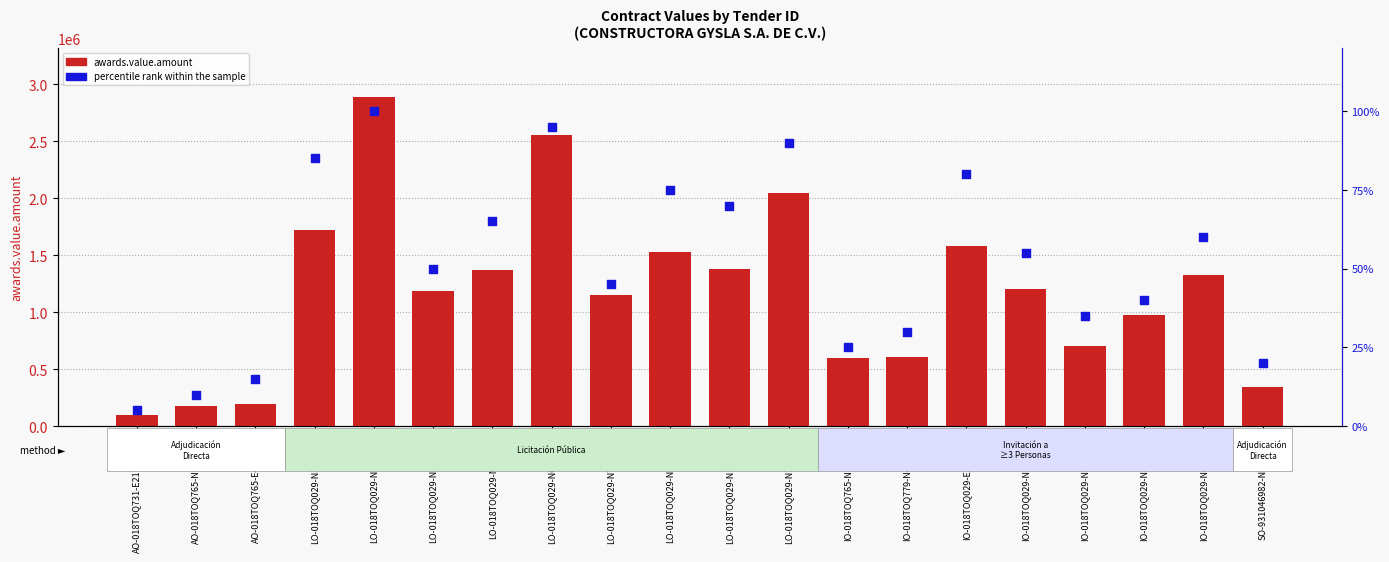

What is the total value across all series at AO-018TOQ765-N37-2014?

179530.1